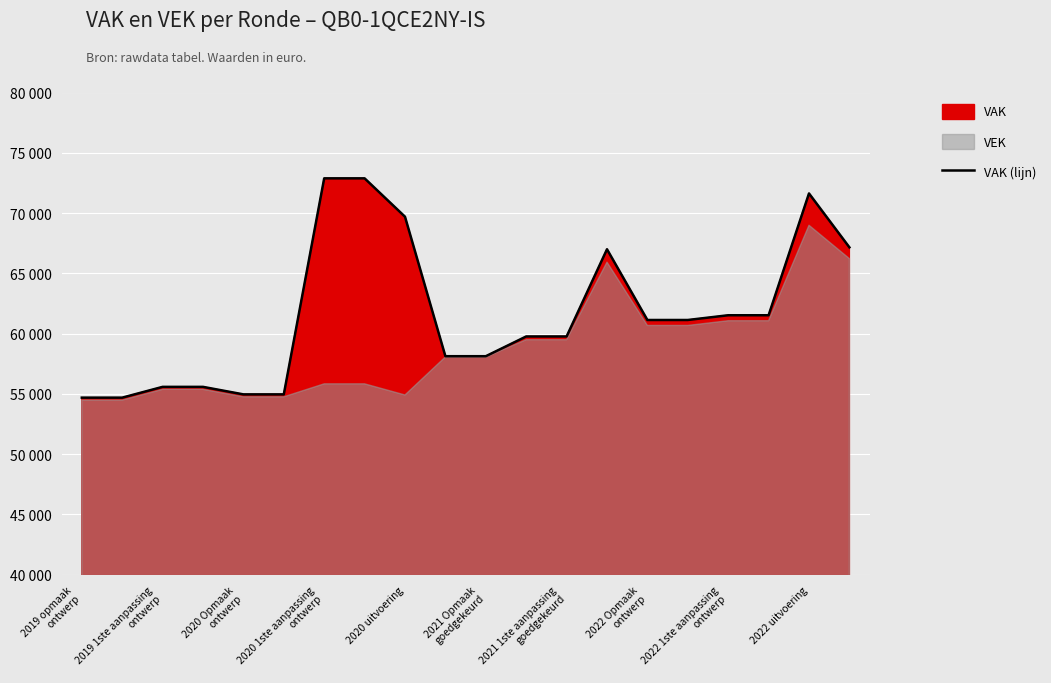

What position from the left is 17?

18